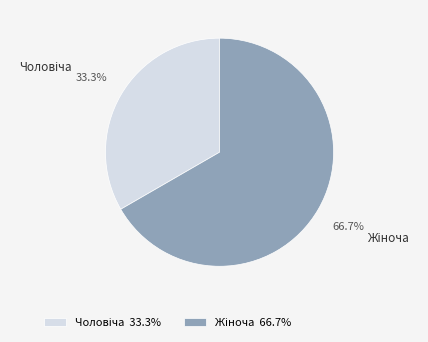

Does any single category account for the majority?

Yes